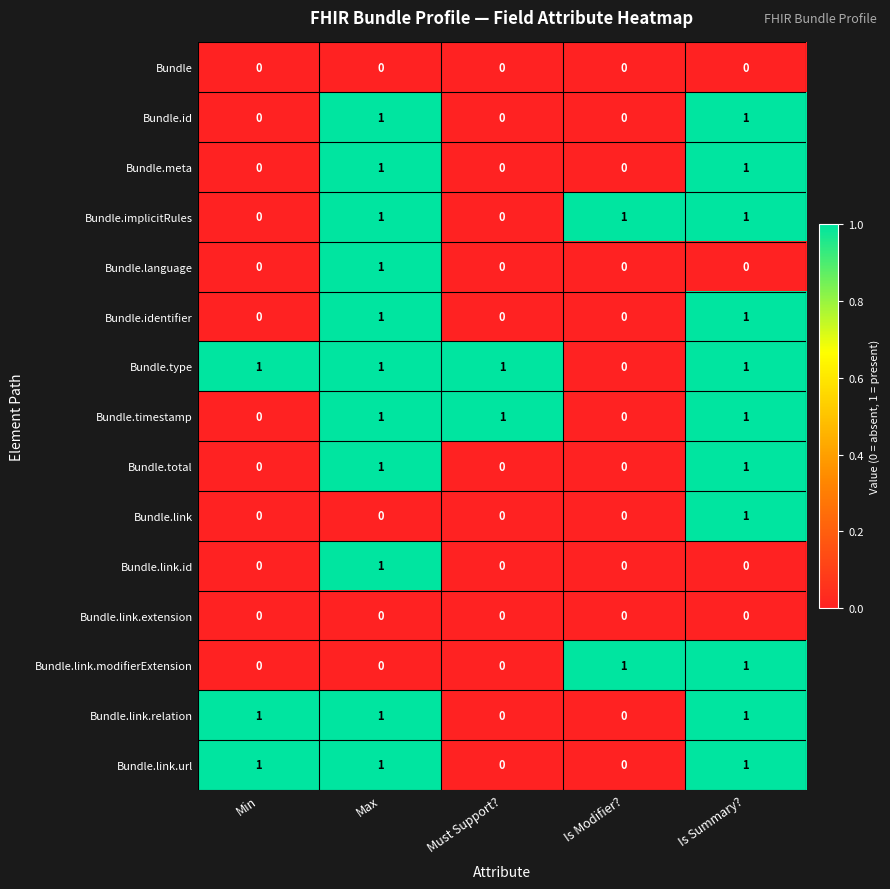

What is the total value across all series at Is Summary??

11